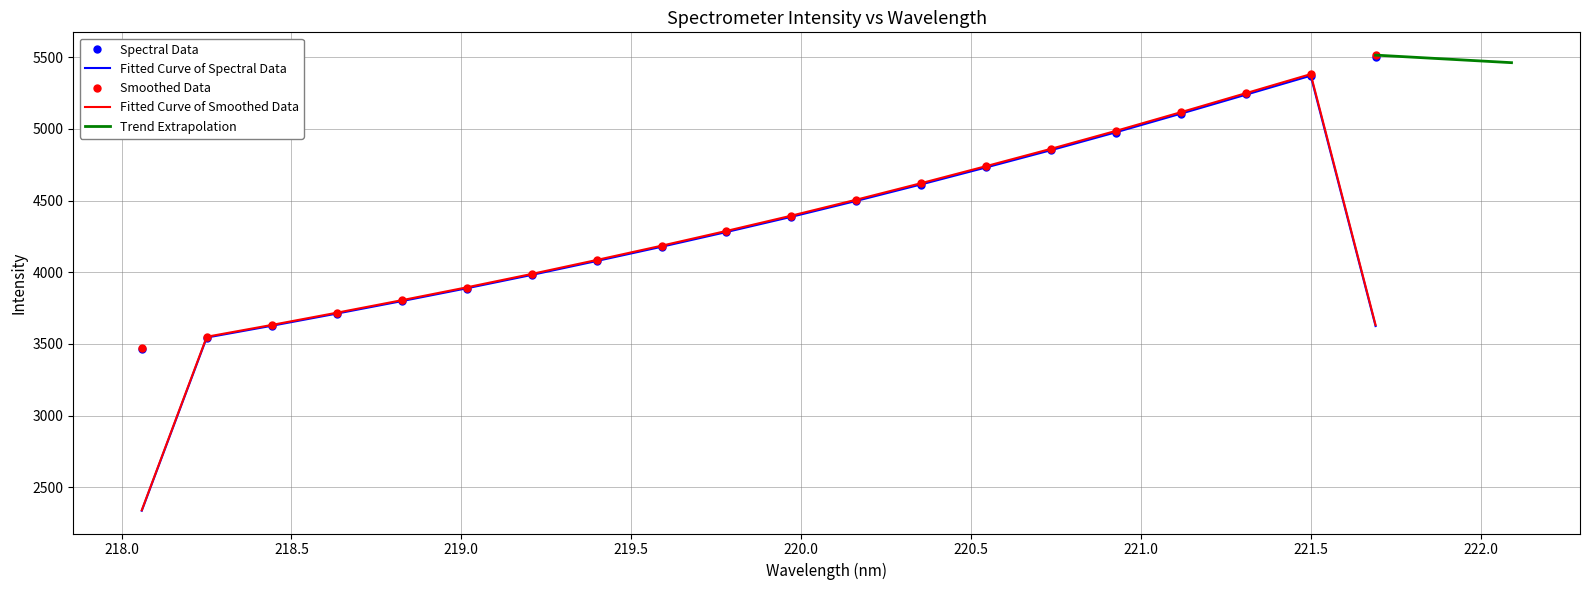

At which category does the chart reach its peak across all series?

221.6902